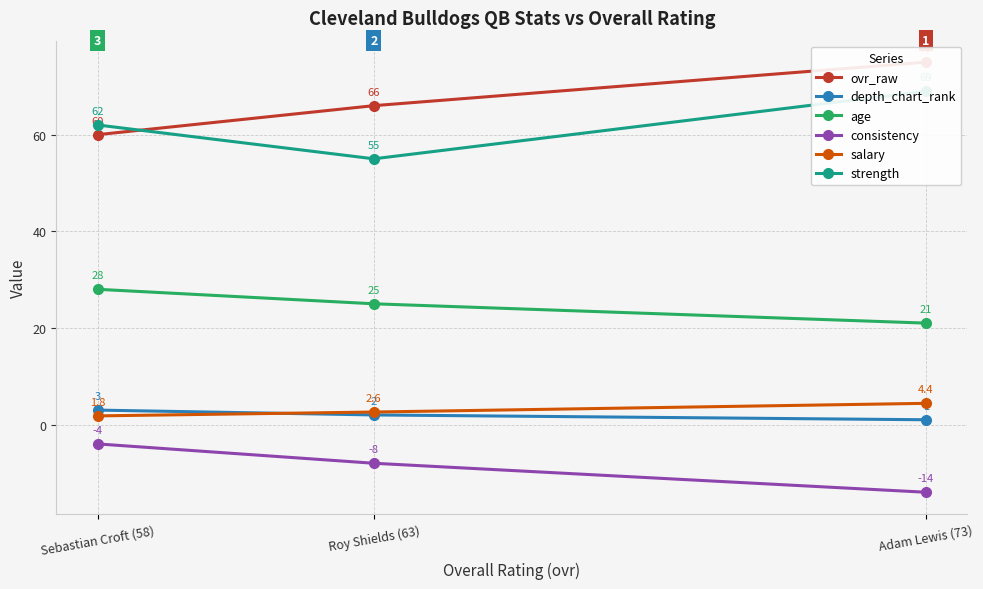

What is the value of the depth_chart_rank point at the 1st from the left?

3.0